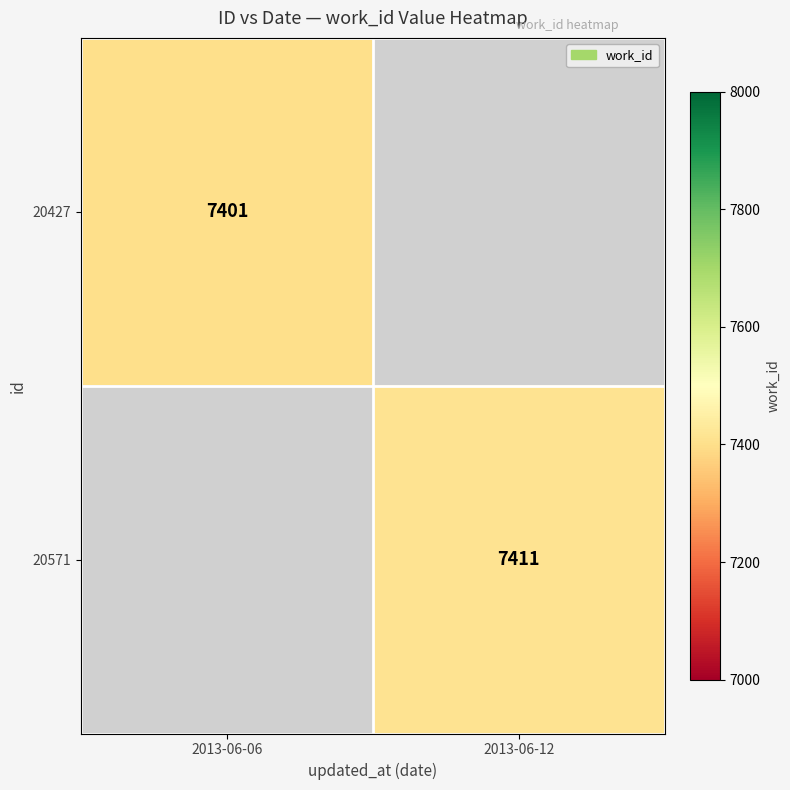

The 20571 series shows 1748 at 2013-06-12. True or false?

False